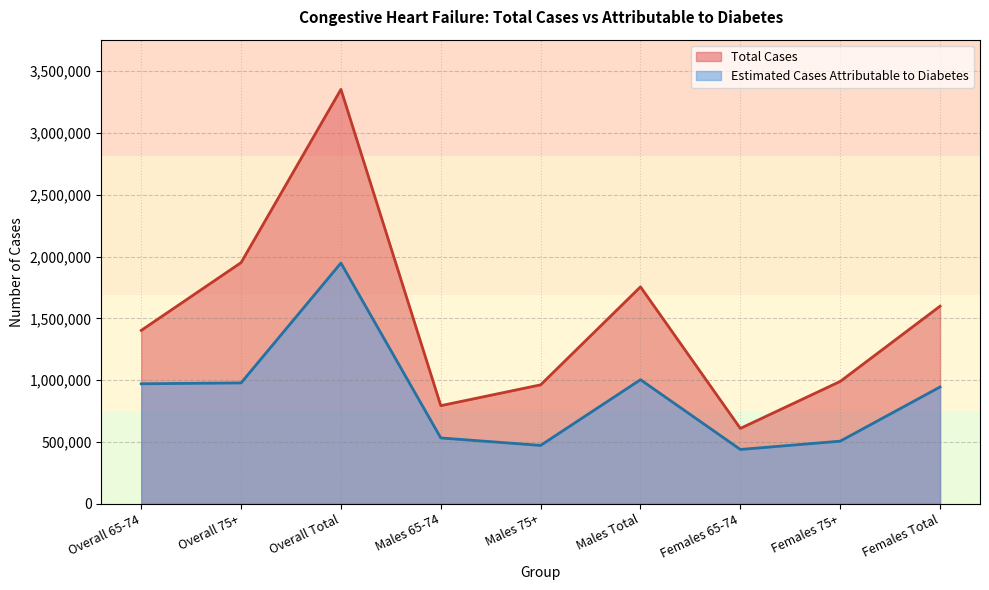

Which series has the widest spread of values?

Total Cases